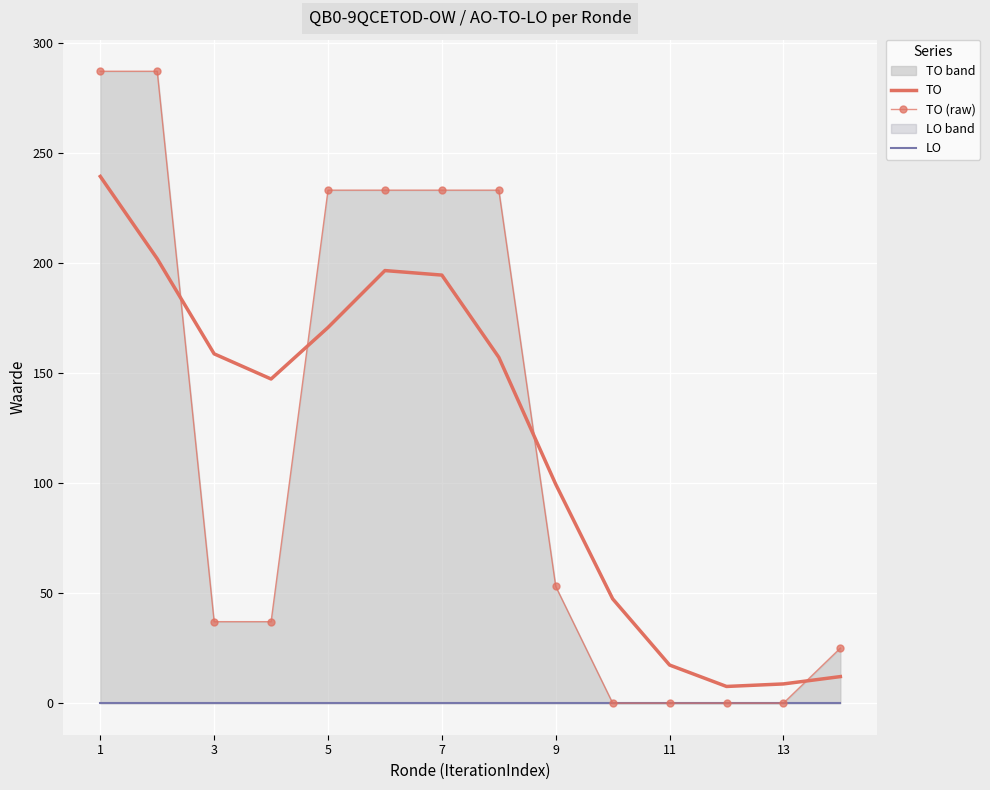

Where is TO nearest to the value 123?

9